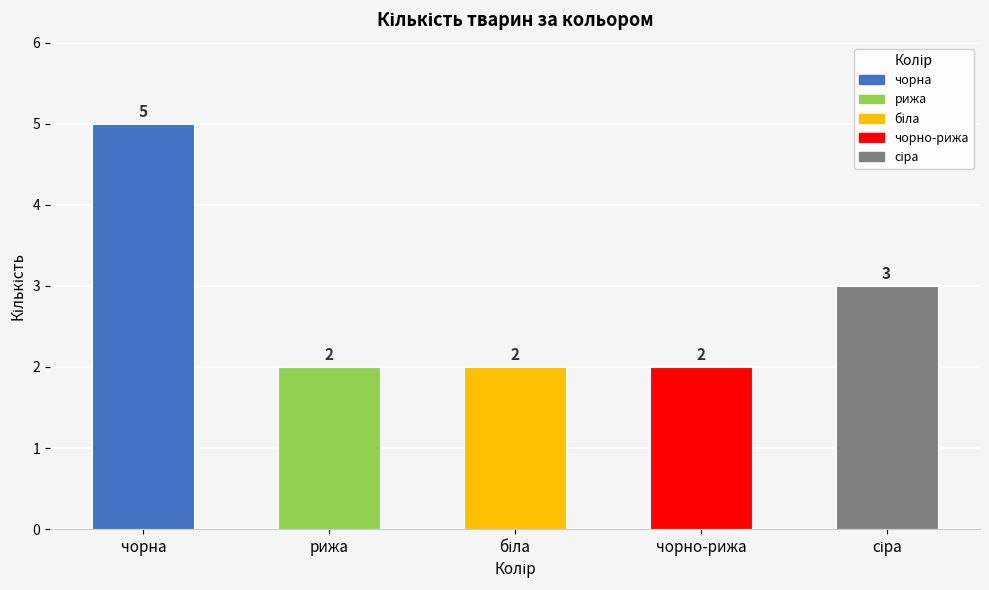

What is the difference between the values at чорна and чорно-рижа?

3